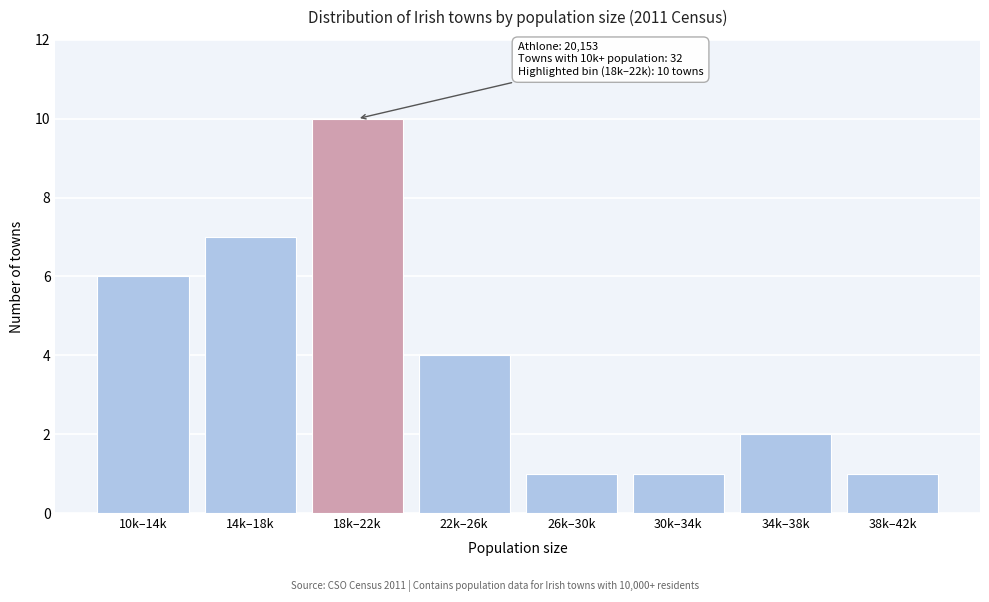

Reading right to left, list all the values displayed in this chart.

38k–42k=1	34k–38k=2	30k–34k=1	26k–30k=1	22k–26k=4	18k–22k=10	14k–18k=7	10k–14k=6